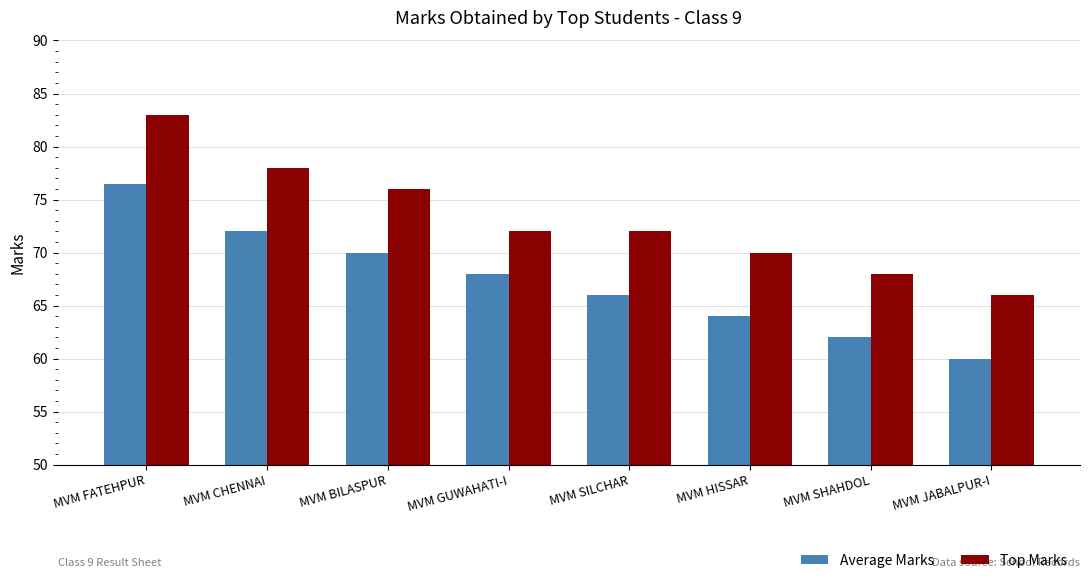

Is the value of Average Marks at MVM GUWAHATI-I greater than the value of Top Marks at MVM FATEHPUR?

No